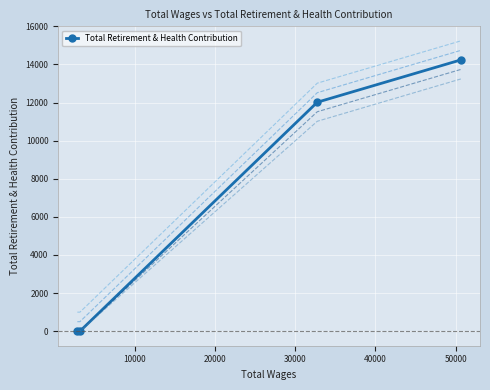

Is this an area chart (filled region under the line)?

No